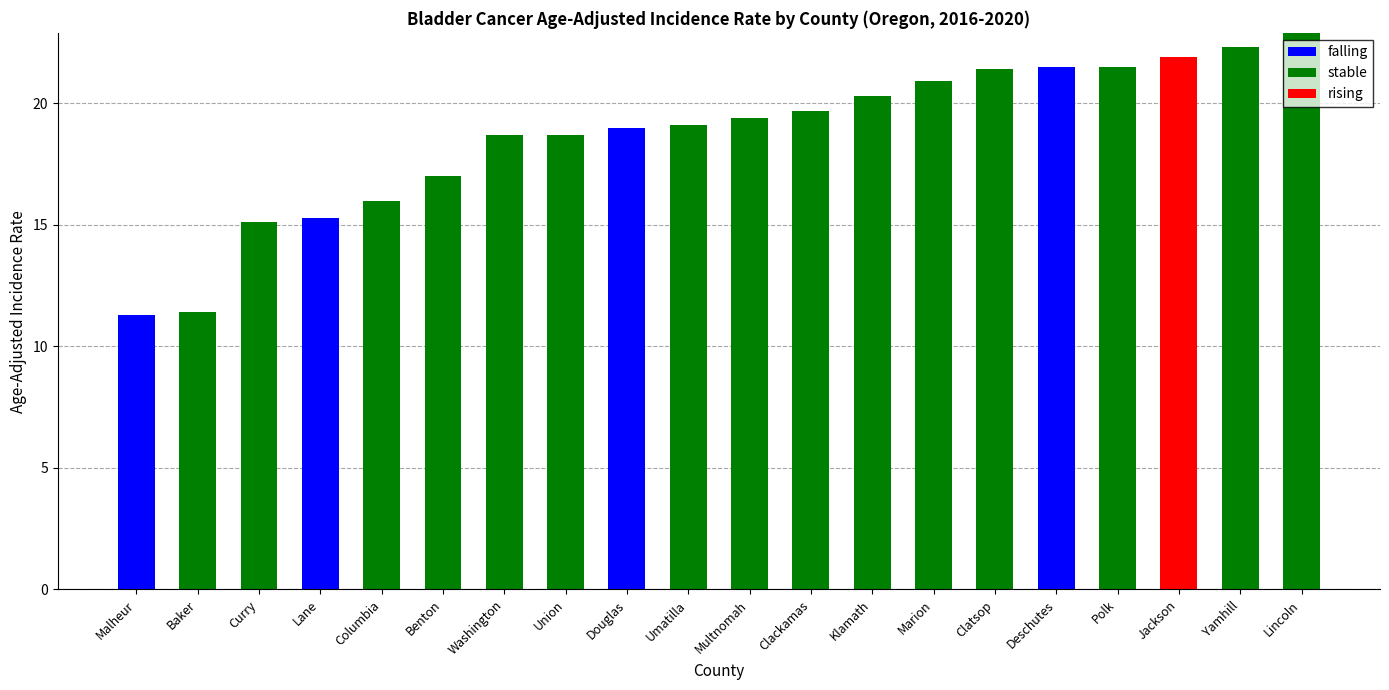

Count the number of categories in the chart.

20